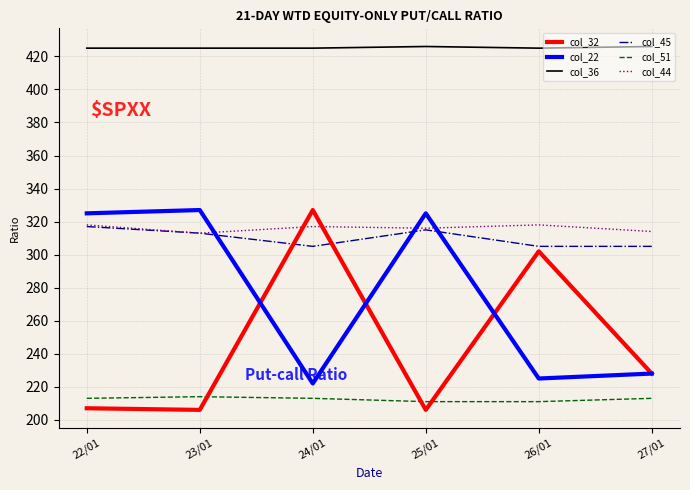

How many lines are shown in the chart?

6